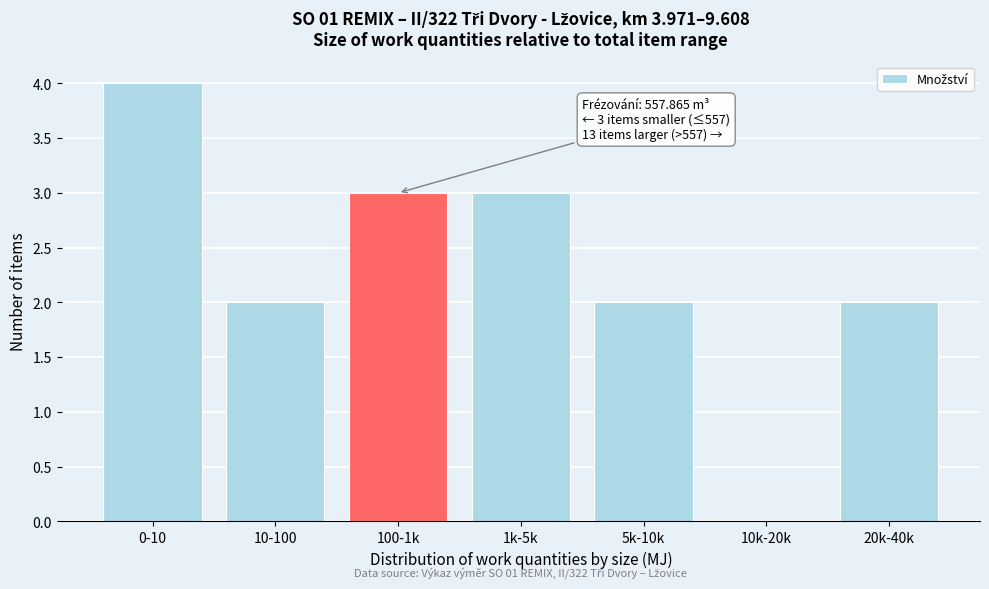

Reading left to right, transcribe all the data shown in this chart.

0-10=4	10-100=2	100-1k=3	1k-5k=3	5k-10k=2	10k-20k=0	20k-40k=2